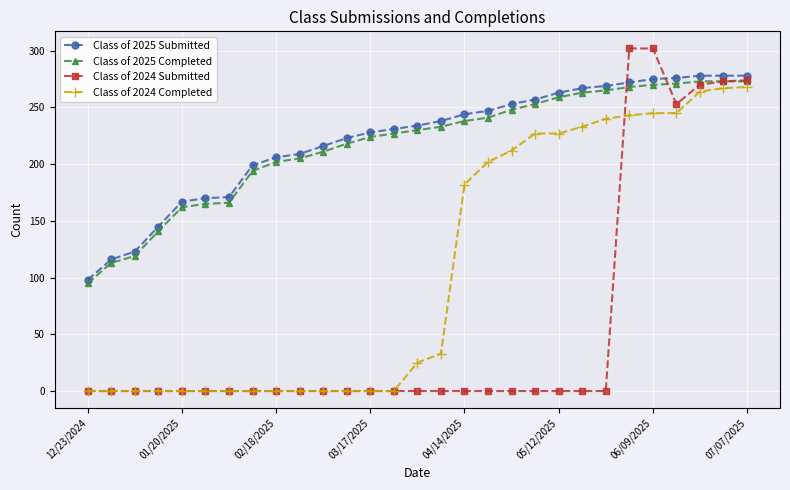

Which series has the largest range (max minus min)?

Class of 2024 Submitted